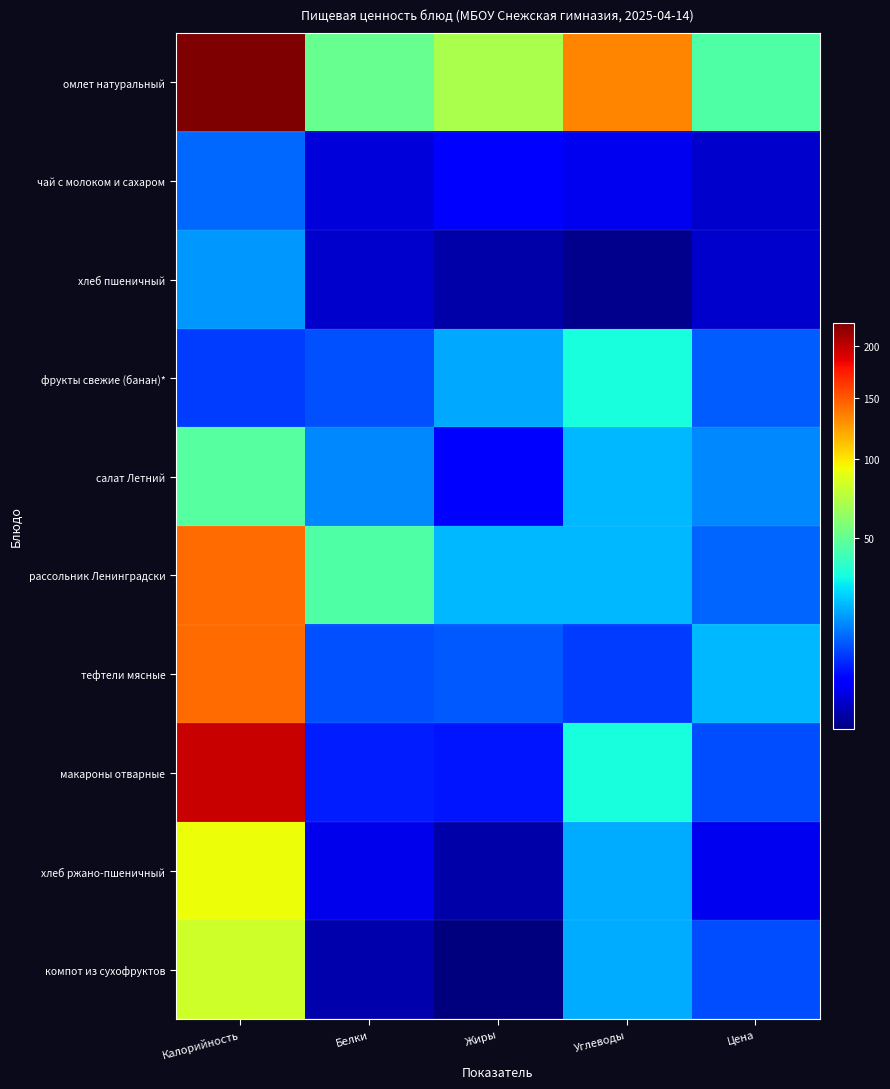

Which series has the widest spread of values?

макароны отварные